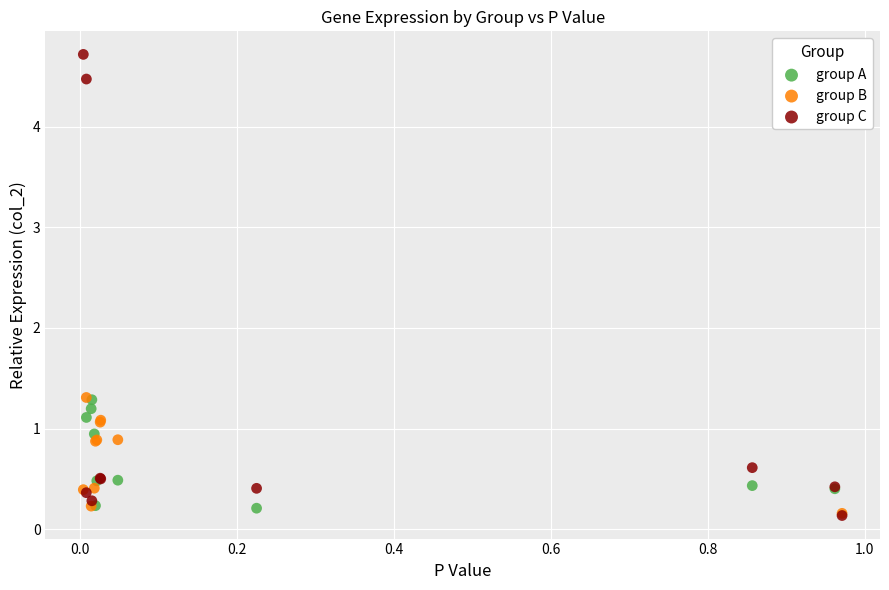

Which series reaches the maximum Y coordinate?

group C